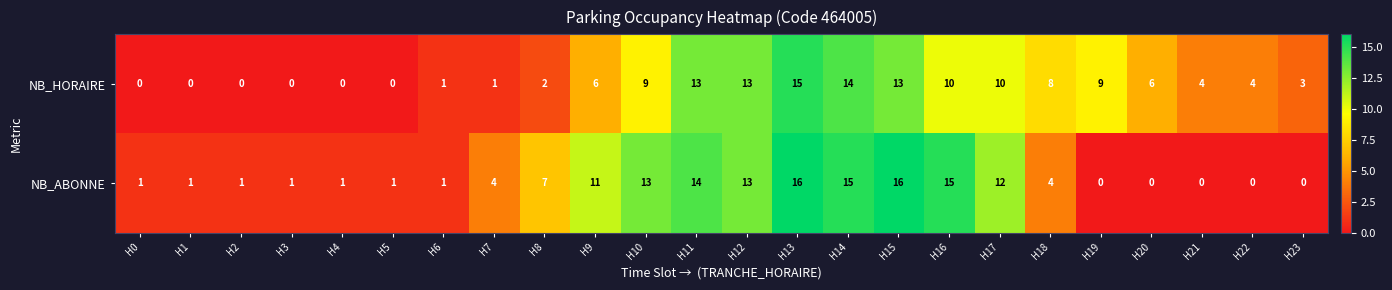

Which series has the largest total across all categories?

NB_ABONNE